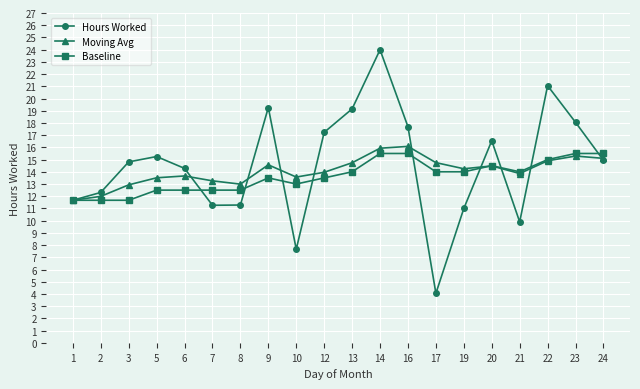

What is the value of the Hours Worked point at the 15th from the left?

11.0